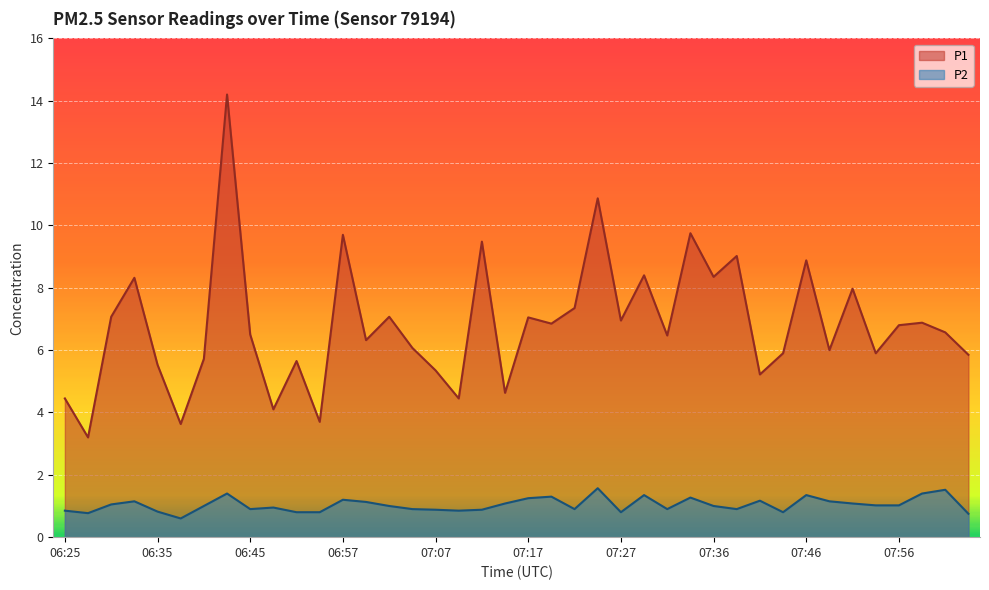

Which series has the largest total across all categories?

P1